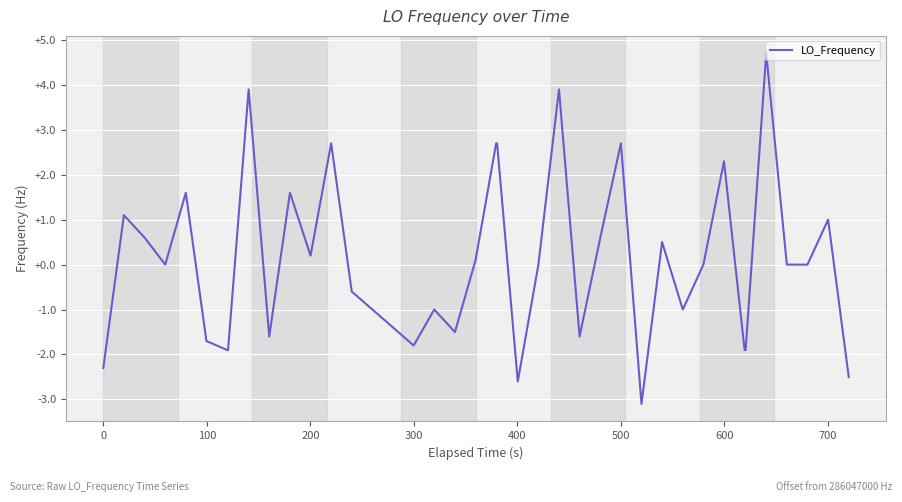

What is the difference between the second highest and second lowest values?

6.5